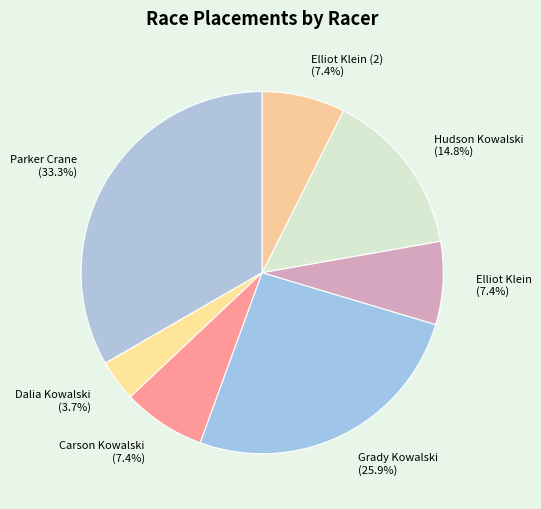

Which slice is the smallest?

Dalia Kowalski